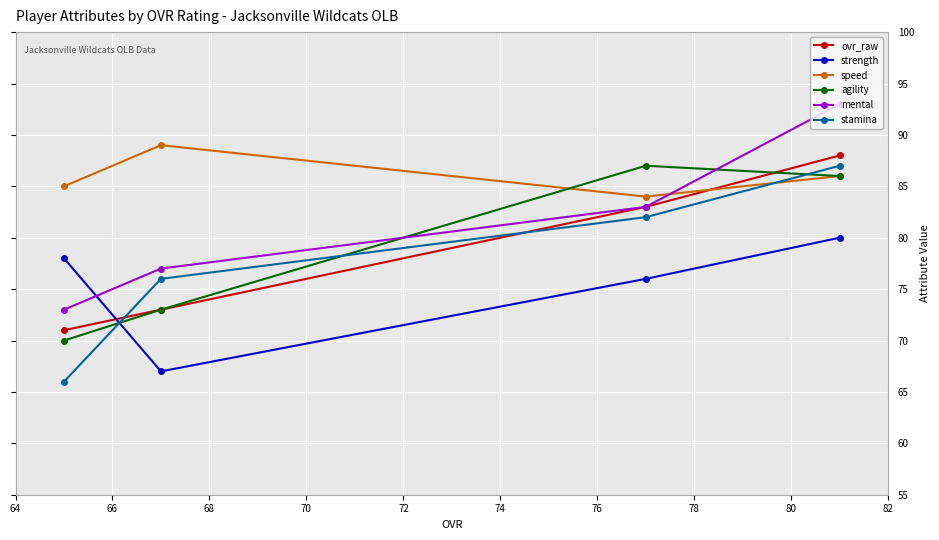

What is the difference between the maximum and minimum values in the ovr_raw series?

17